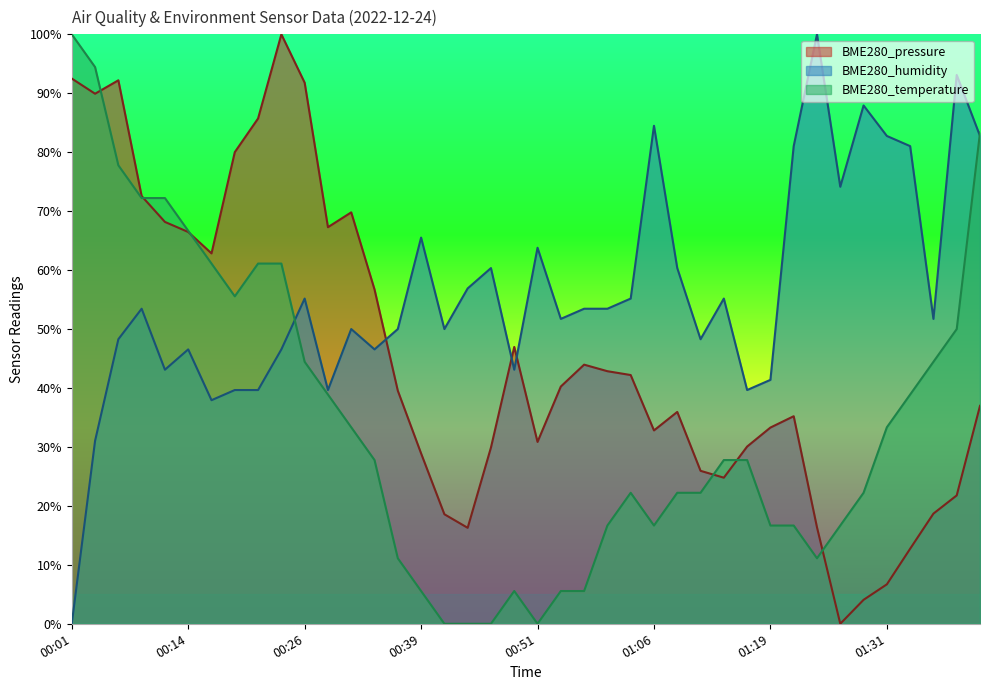

What is the total value across all series at 00:09?

198.2